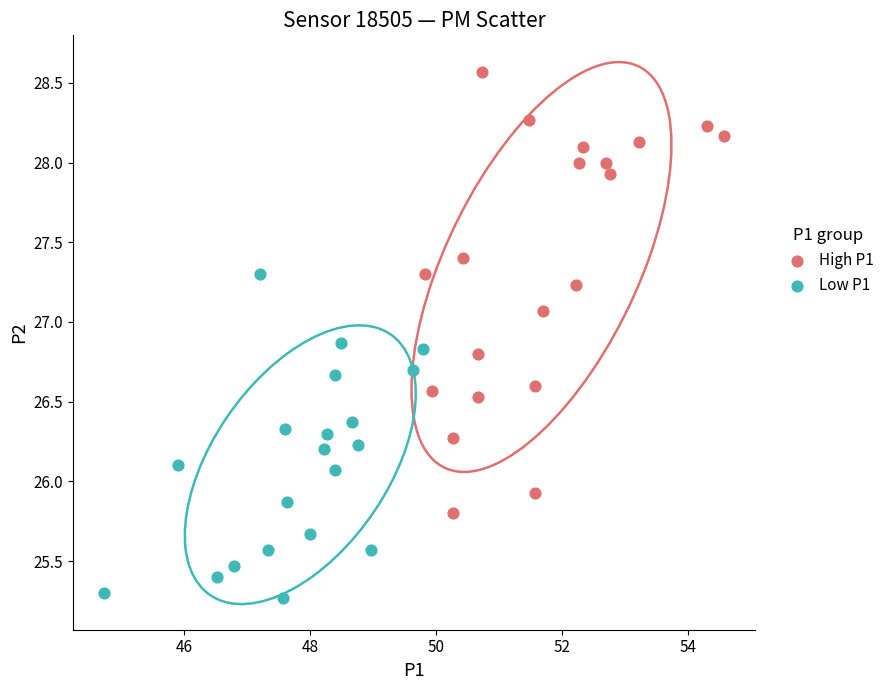

Which series reaches the maximum Y coordinate?

High P1